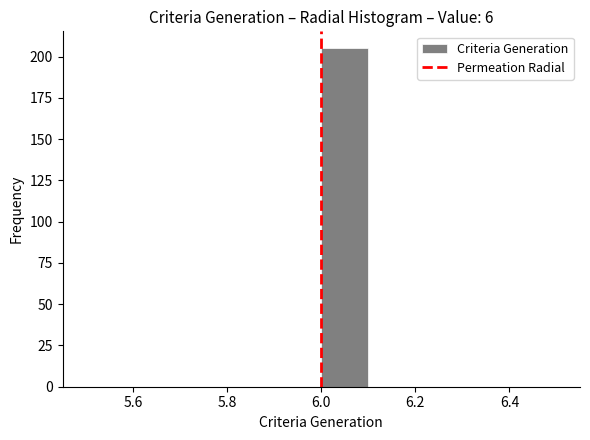

Reading left to right, list every bar in this chart as the range it spans on the x-axis followed by its height. The values are not printed on the chart, so give them approximately, as read against the axis.

5.5 to 5.6: 0
5.6 to 5.7: 0
5.7 to 5.8: 0
5.8 to 5.9: 0
5.9 to 6.0: 0
6.0 to 6.1: 205
6.1 to 6.2: 0
6.2 to 6.3: 0
6.3 to 6.4: 0
6.4 to 6.5: 0